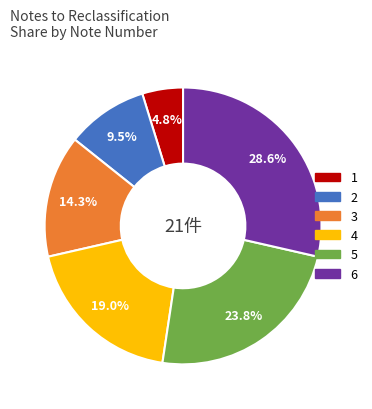

What portion of the pie excludes 5?

76.2%